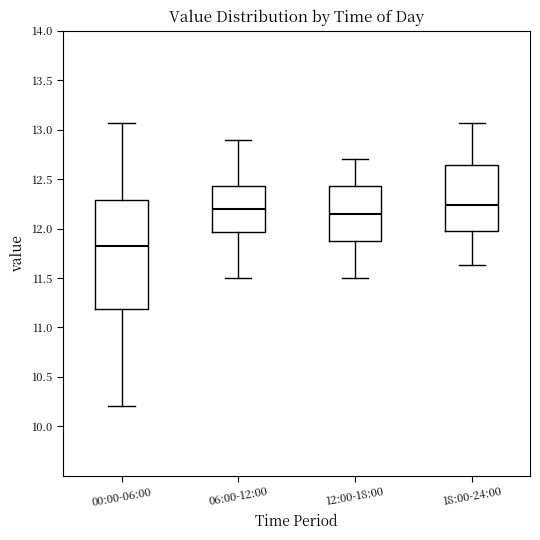

Where does the lower whisker of the box for 18:00-24:00 end on the y-axis? The values are not printed on the chart, so give them approximately, as read against the axis.

11.65